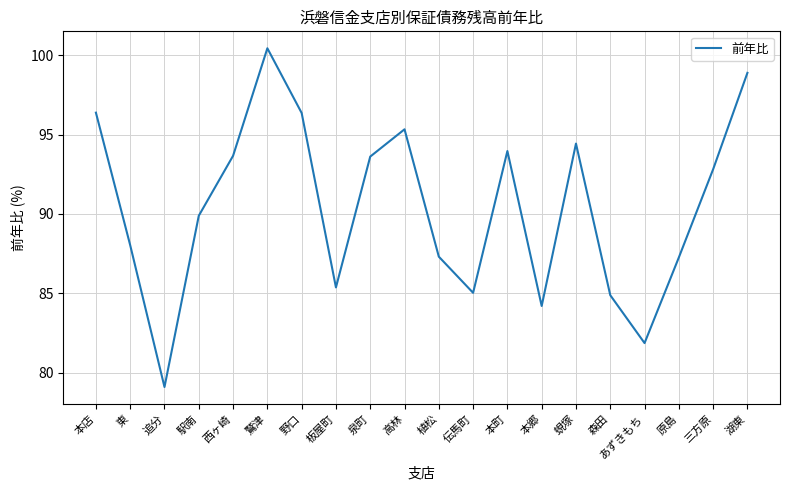

What is the ratio of the value at 野口 to the value at 本郷?

1.1